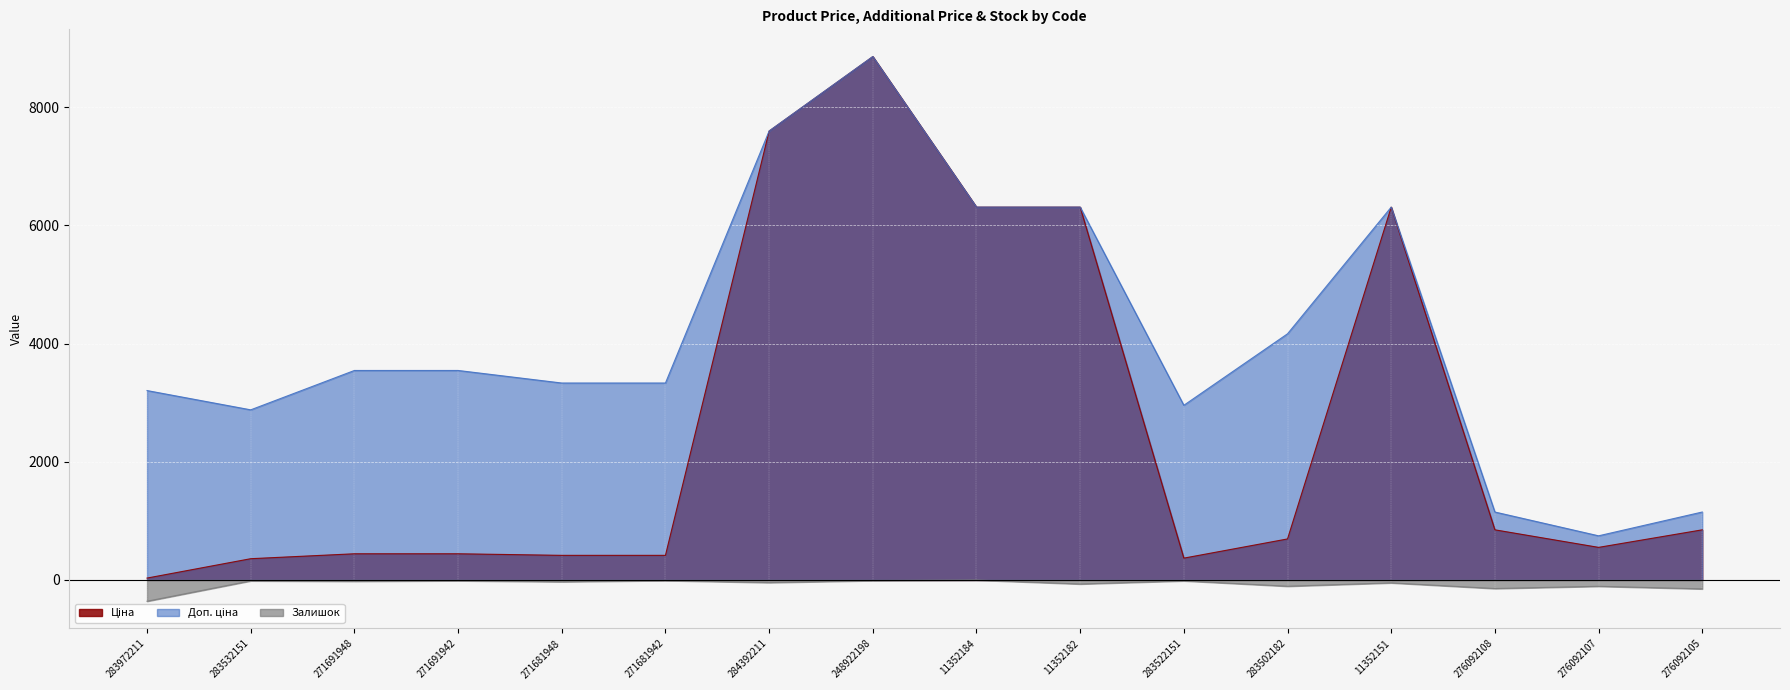

At which category is the sum across all series the highest?

248922198